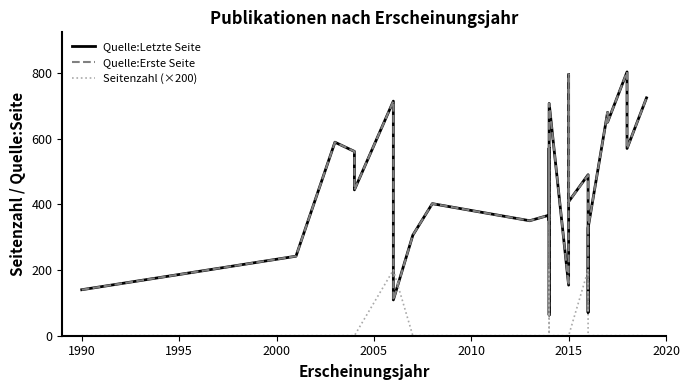

Is this an area chart (filled region under the line)?

No